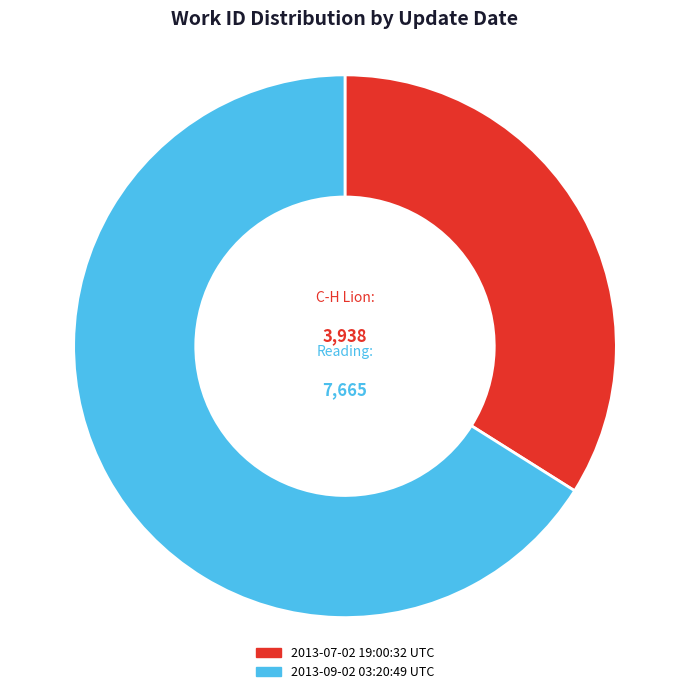

What is the largest slice in the pie chart?

2013-09-02 03:20:49 UTC